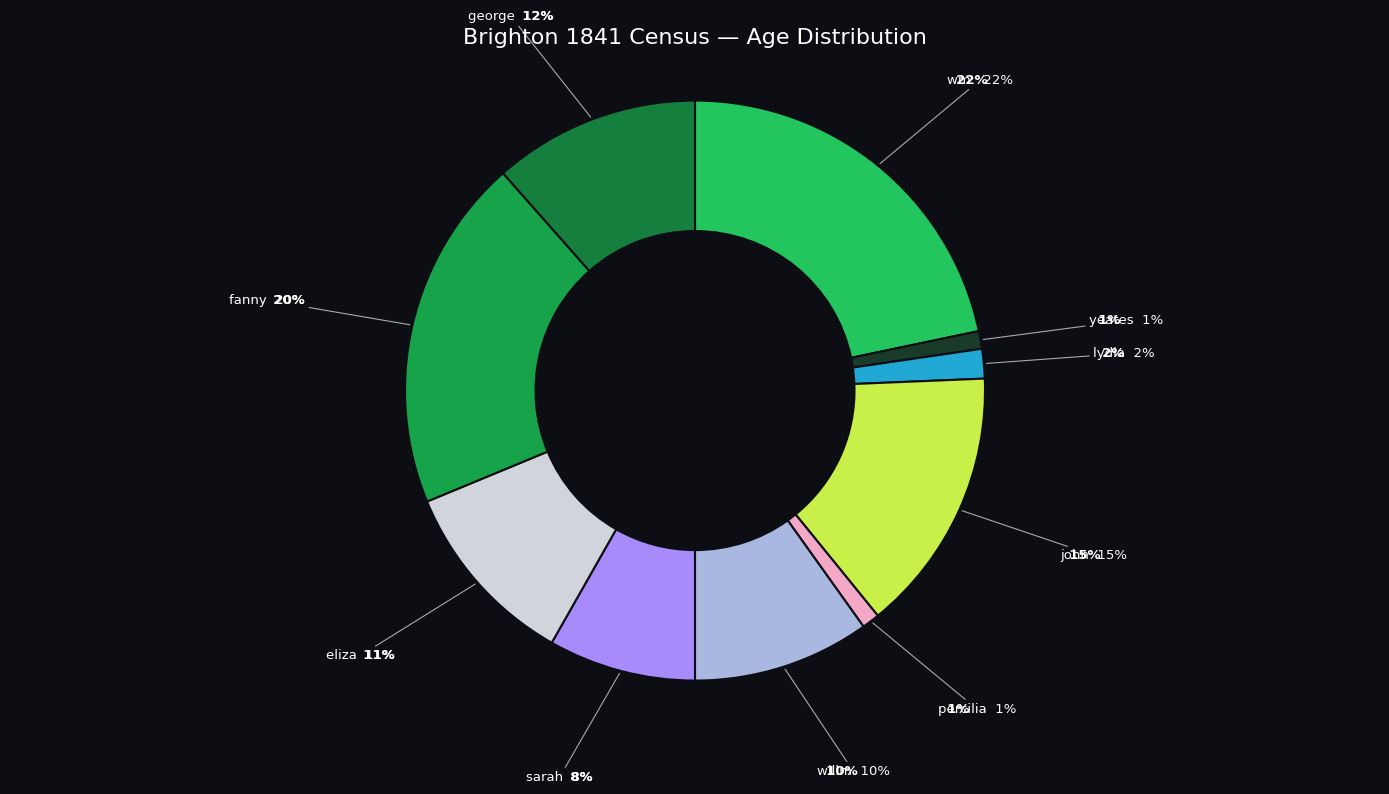

Approximately how many times larger is the value at wm. compared to percilia?

22.0